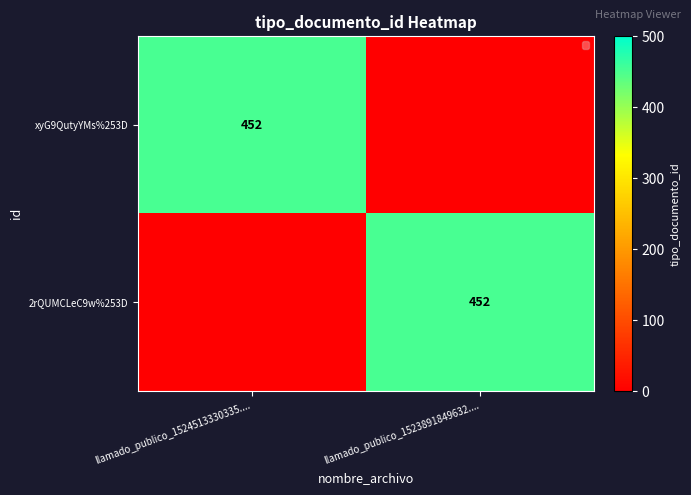

The xyG9QutyYMs%253D series shows 452 at llamado_publico_1524513330335..... True or false?

True